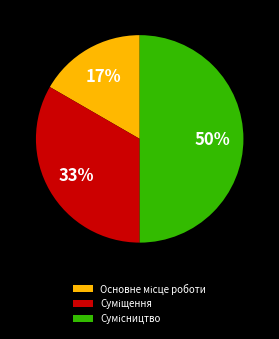

To the nearest percent, what is the average slice percentage?

33%